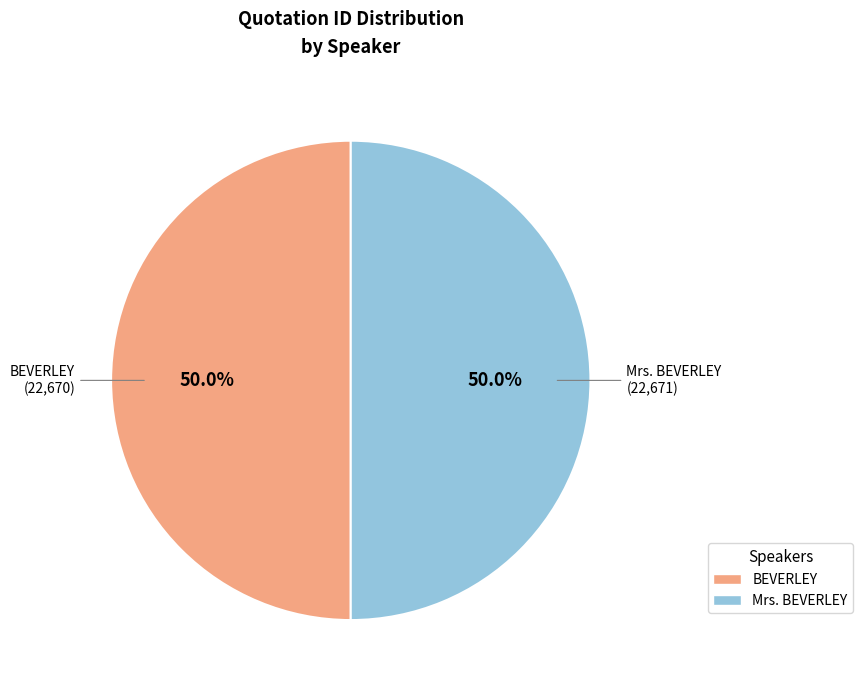

What portion of the pie excludes Mrs. BEVERLEY?

50.0%